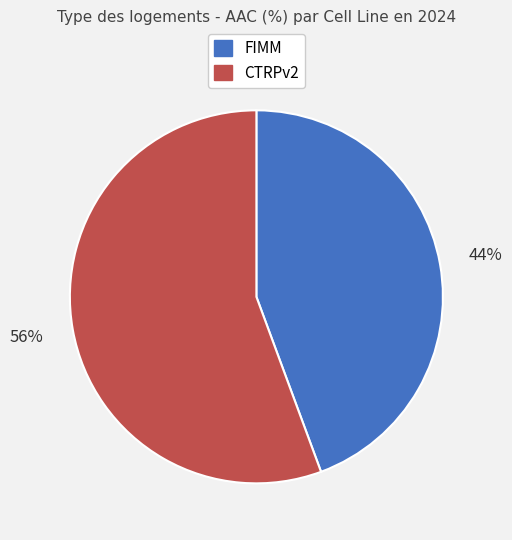

To the nearest percent, what is the combined percentage of CTRPv2 and FIMM?

100%